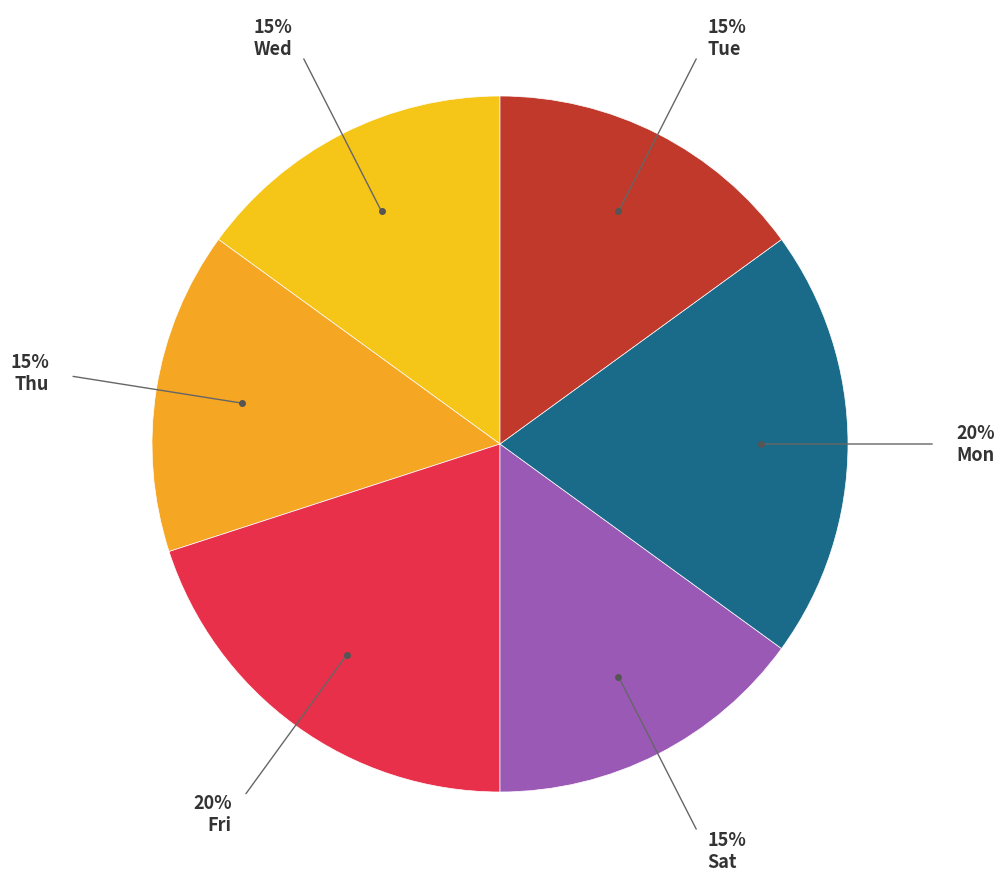

Approximately how many times larger is the value at Thu compared to Wed?

1.0